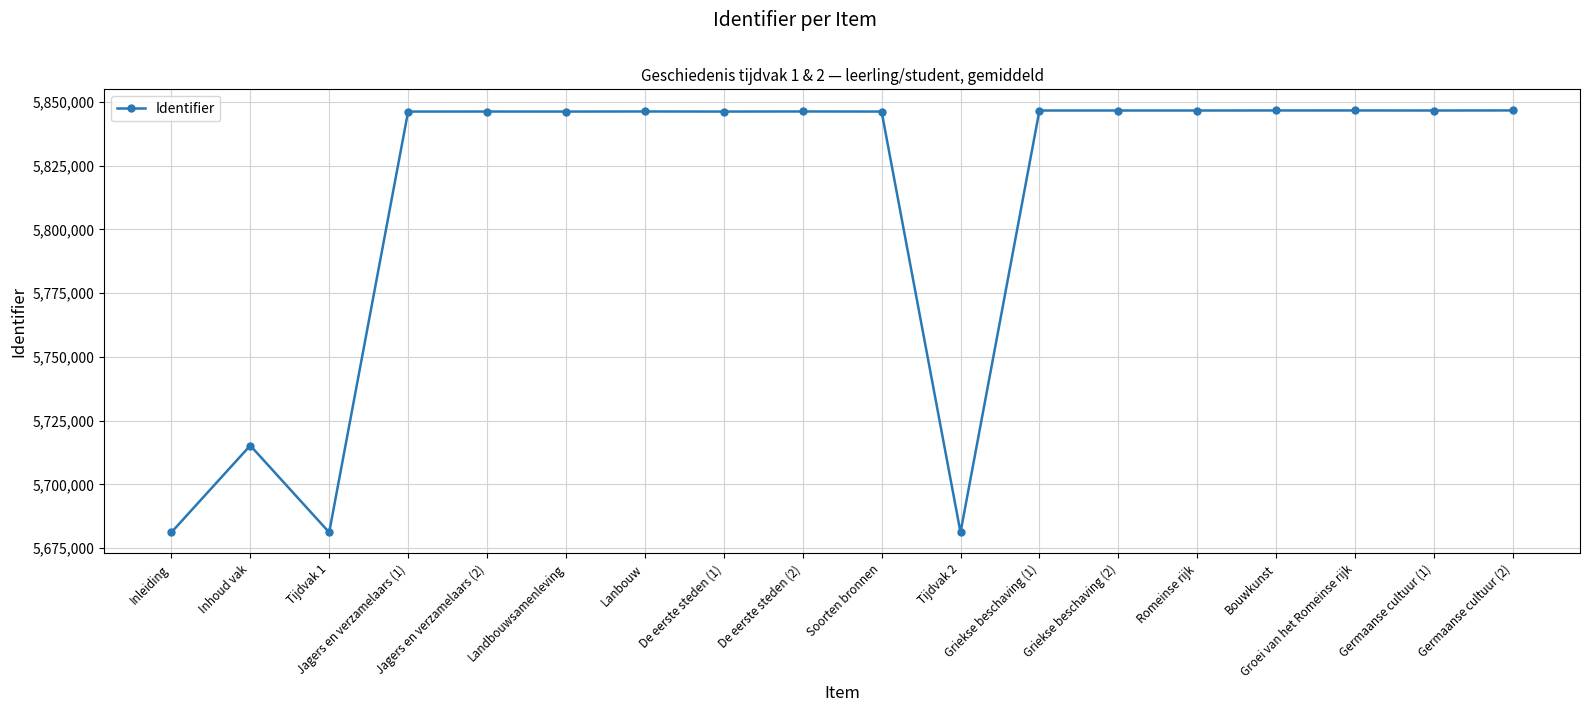

What is the average value?

5811623